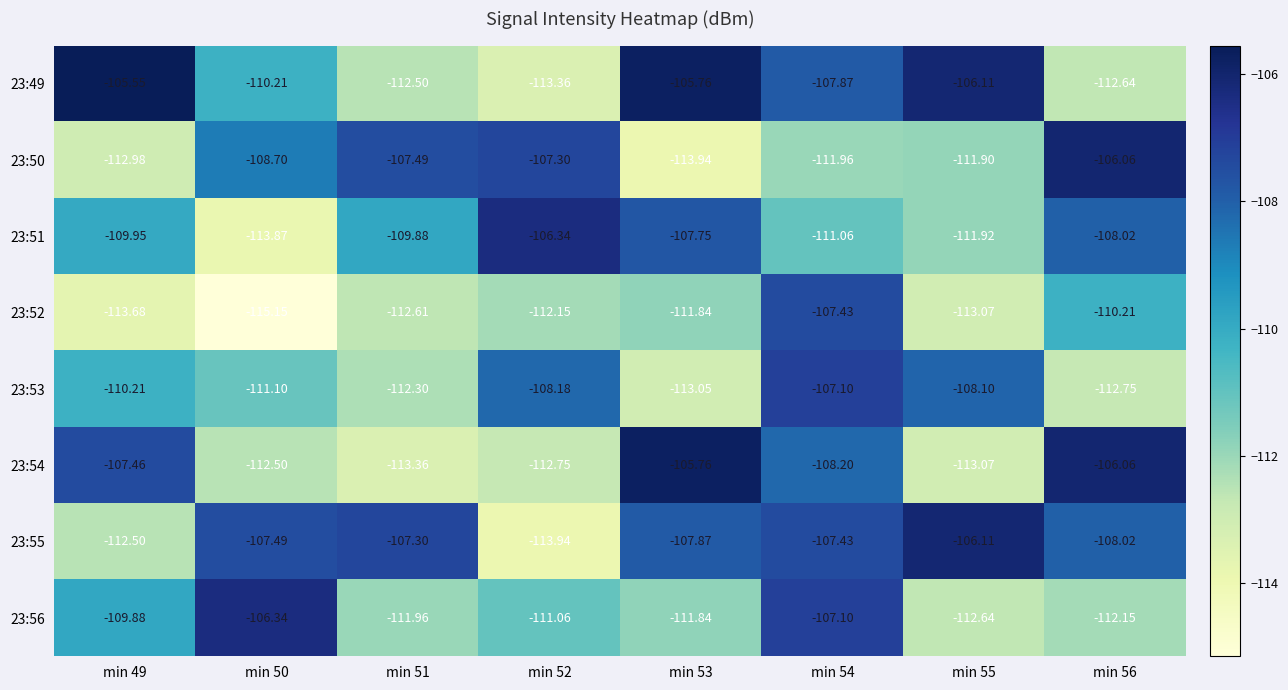

How many series are shown in this chart?

8